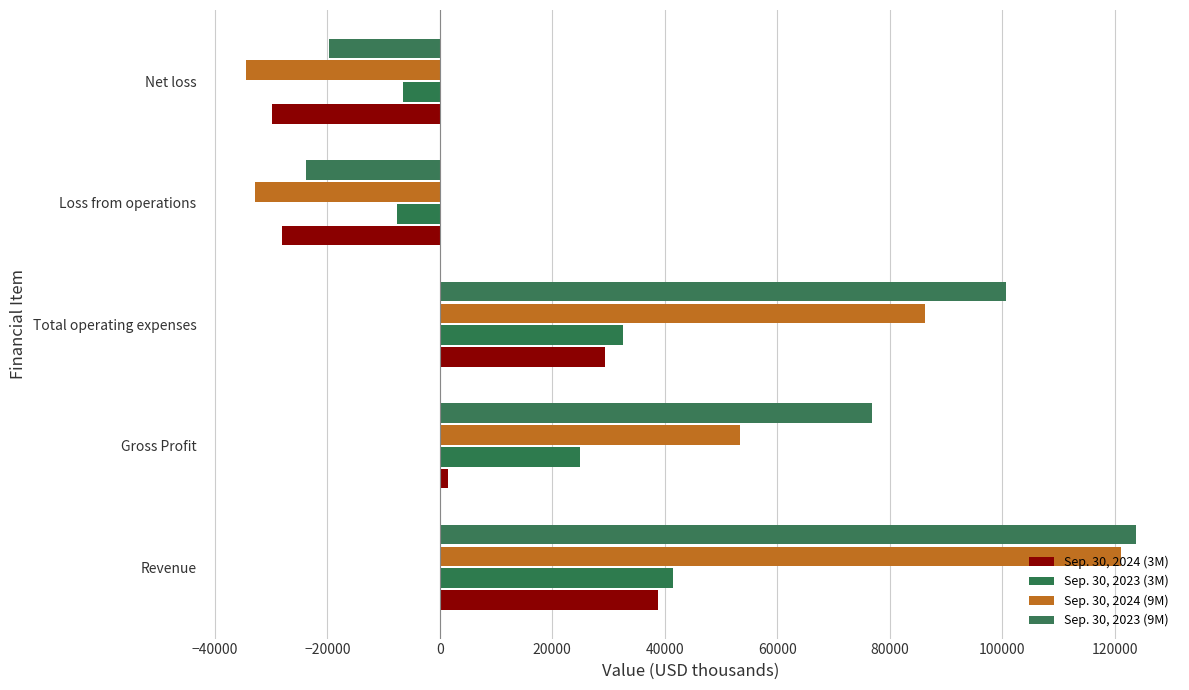

How many positive values does the Sep. 30, 2024 (3M) series have?

3